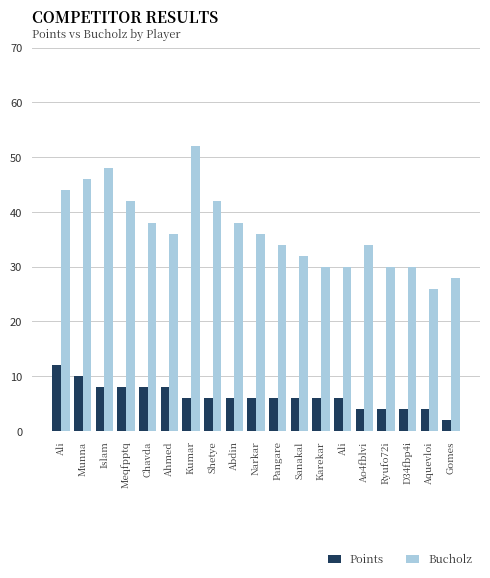

How many bars are there in each group?

2